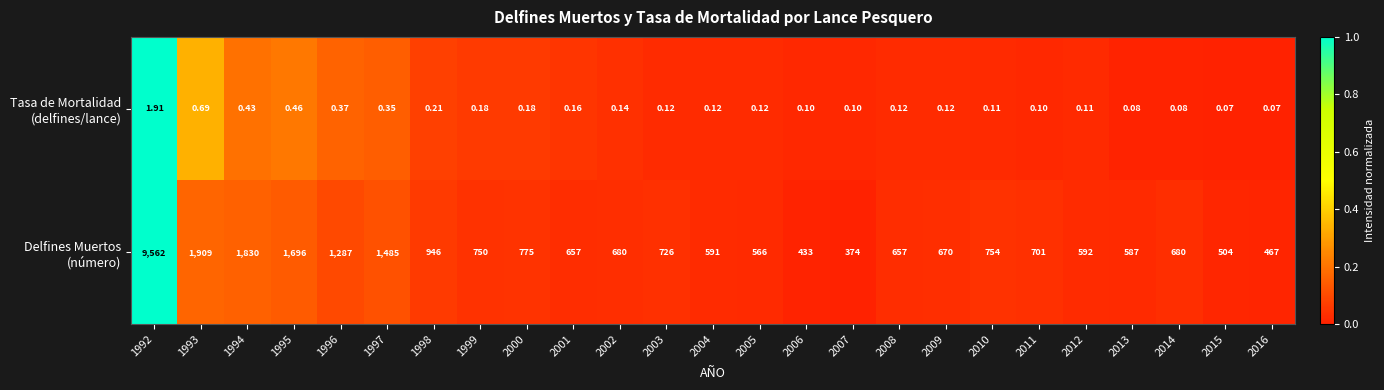

How many series are shown in this chart?

2